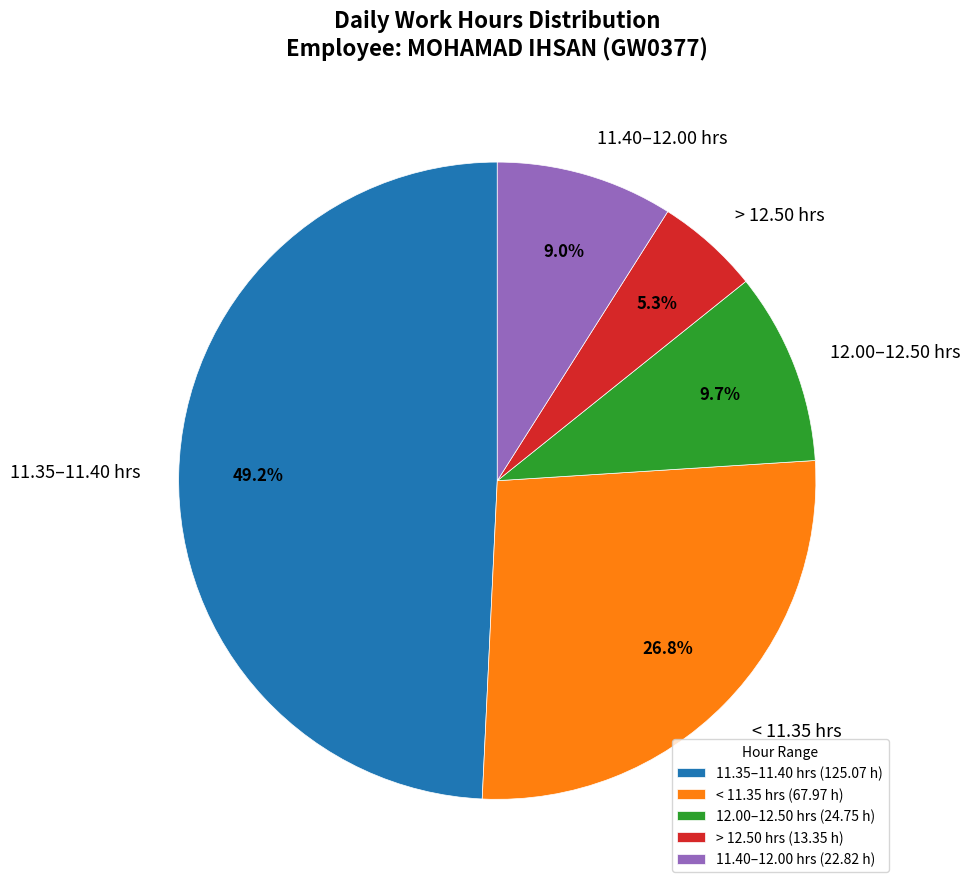

What is the total percentage of 12.00–12.50 hrs and > 12.50 hrs?

15.0%